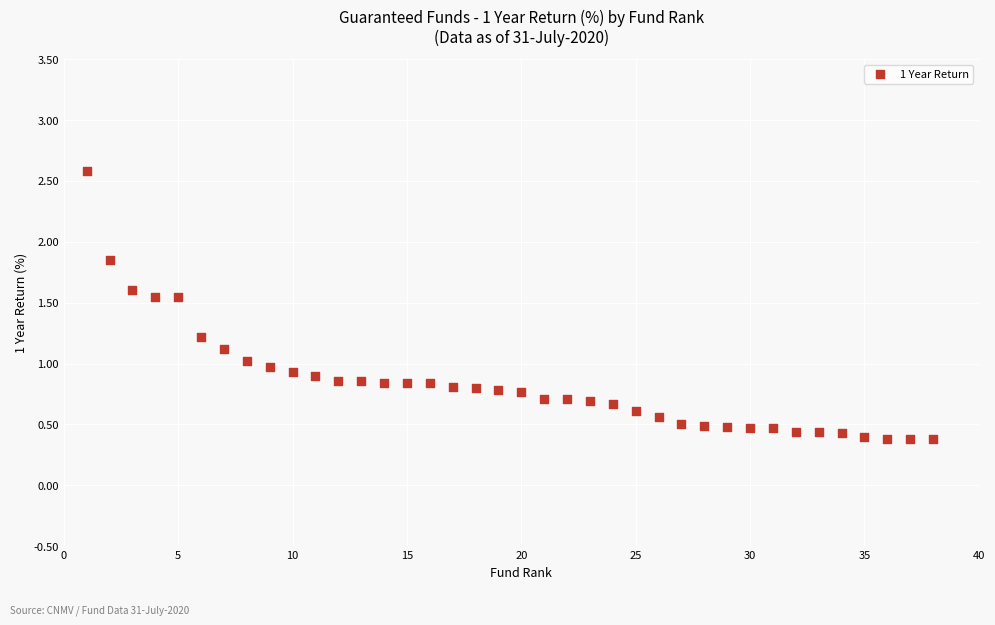

What is the range of X values (max minus min)?

37.0